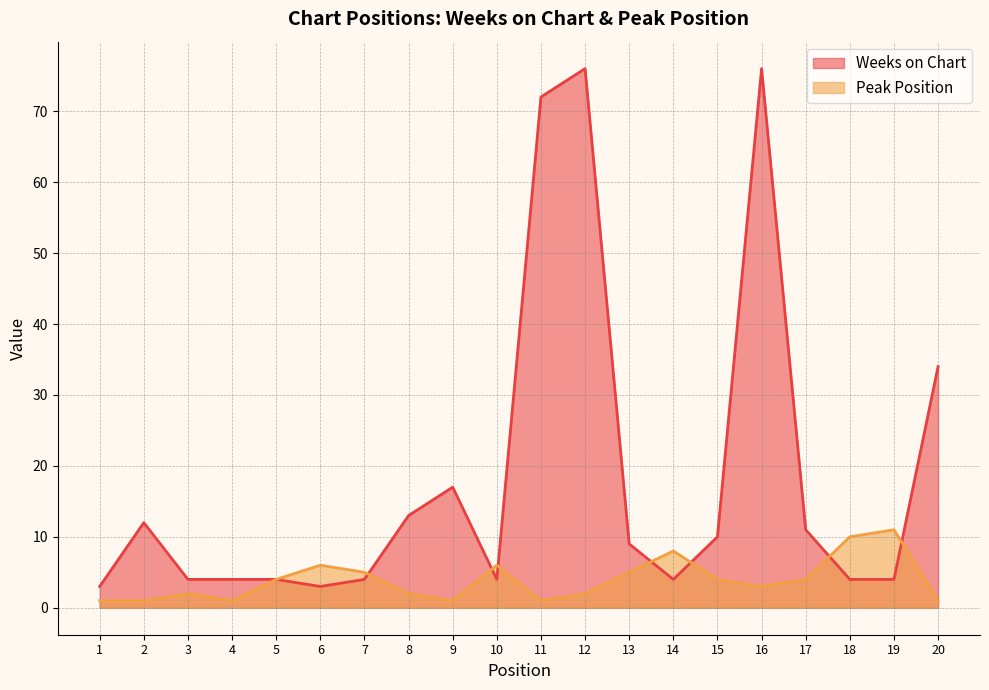

What is the value of the Peak Position point at the 14th from the left?

8